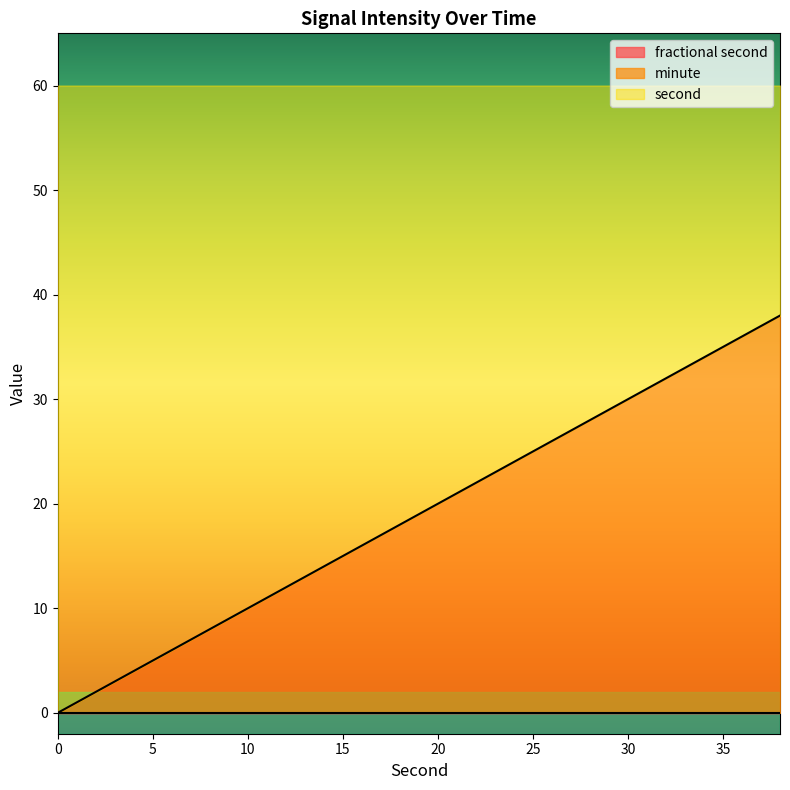

Which series changed the most between 14 and 18?

second